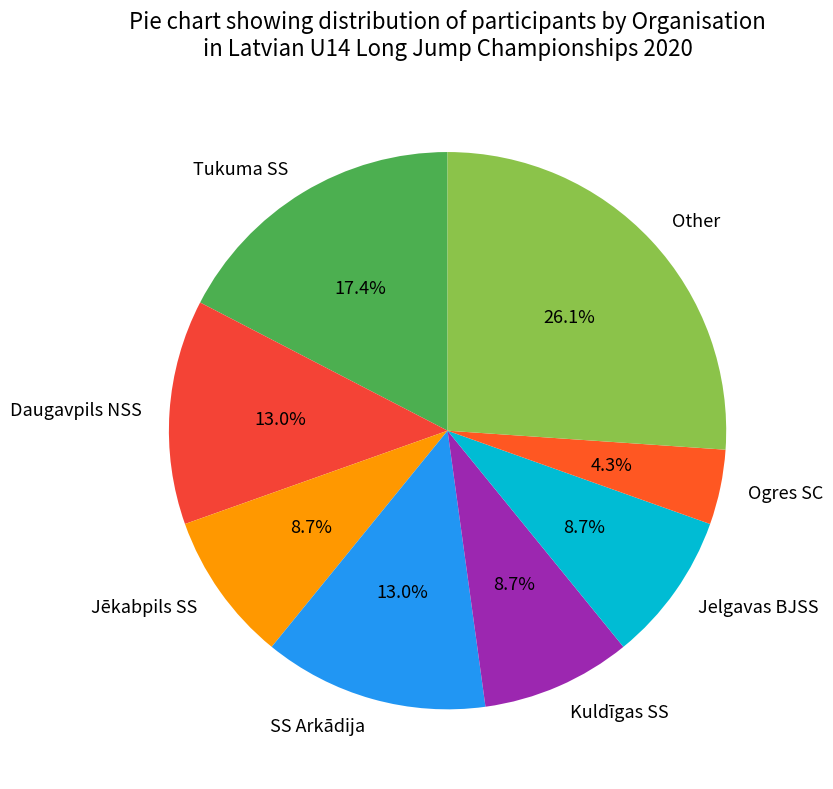

Which slice is the largest?

Other